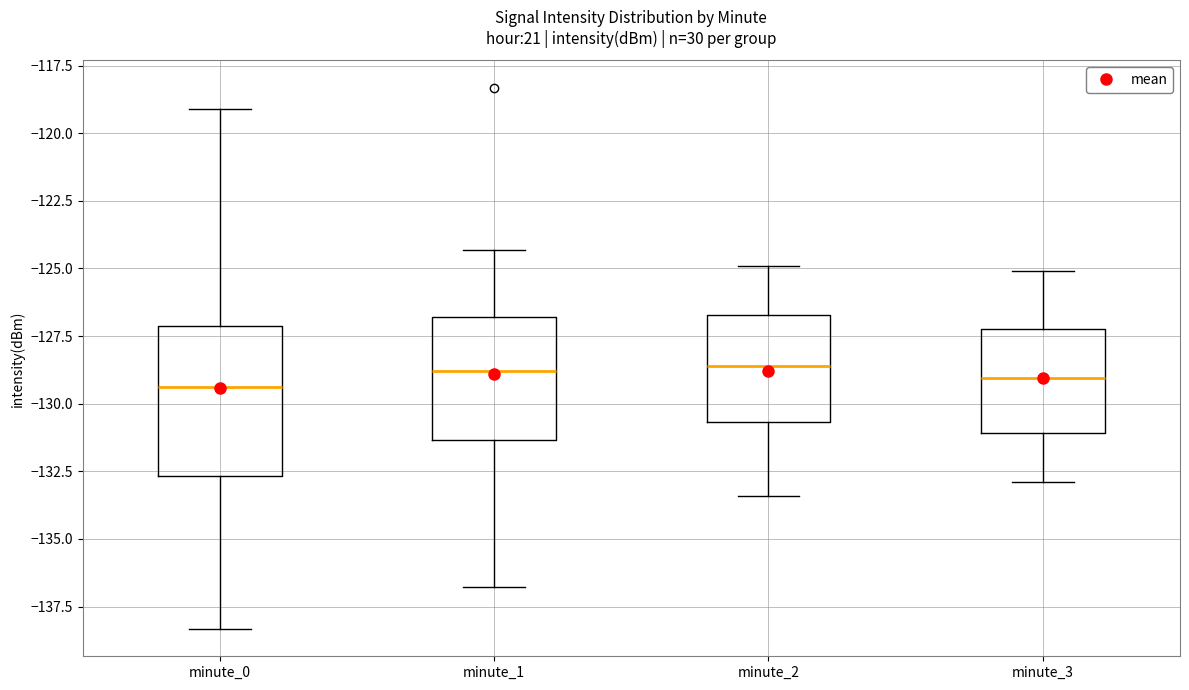

Reading left to right, read every box against the y-axis: the position of its median line, the range the box covers, and the ends of its whiskers. The values are not printed on the chart, so give them approximately, as read against the axis.

minute_0: median -129.5, box -132.5 to -127.0, whiskers -138.5 to -119.0
minute_1: median -129.0, box -131.5 to -127.0, whiskers -137.0 to -124.5
minute_2: median -128.5, box -130.5 to -126.5, whiskers -133.5 to -125.0
minute_3: median -129.0, box -131.0 to -127.0, whiskers -133.0 to -125.0